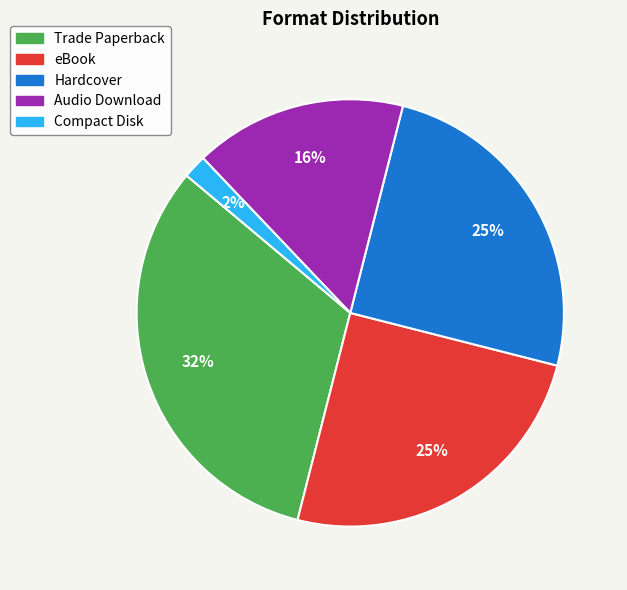

Is it true that Trade Paperback is 32% of the pie?

True